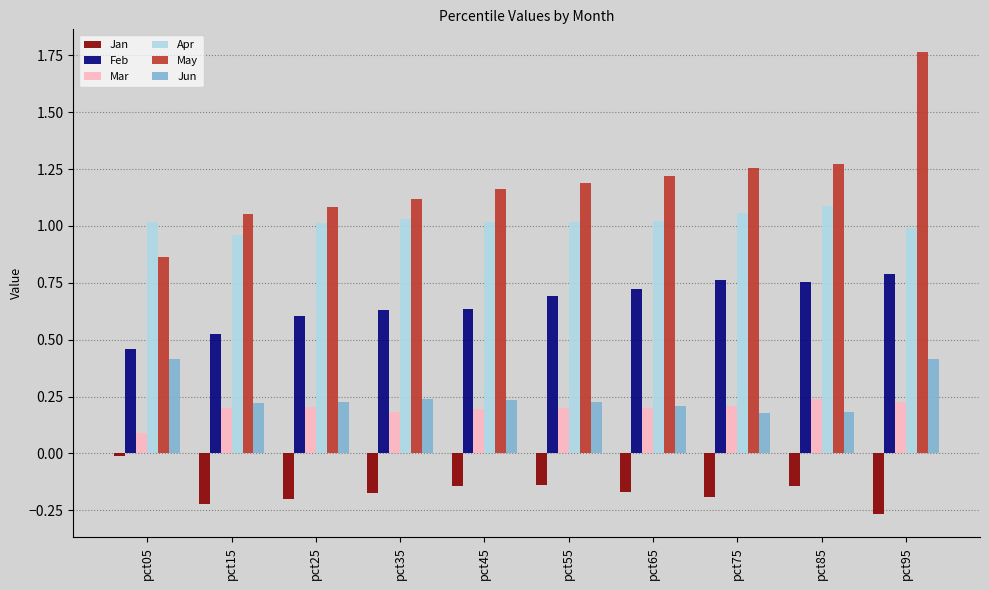

List the series in order of their peak value, highest first.

May, Apr, Feb, Jun, Mar, Jan